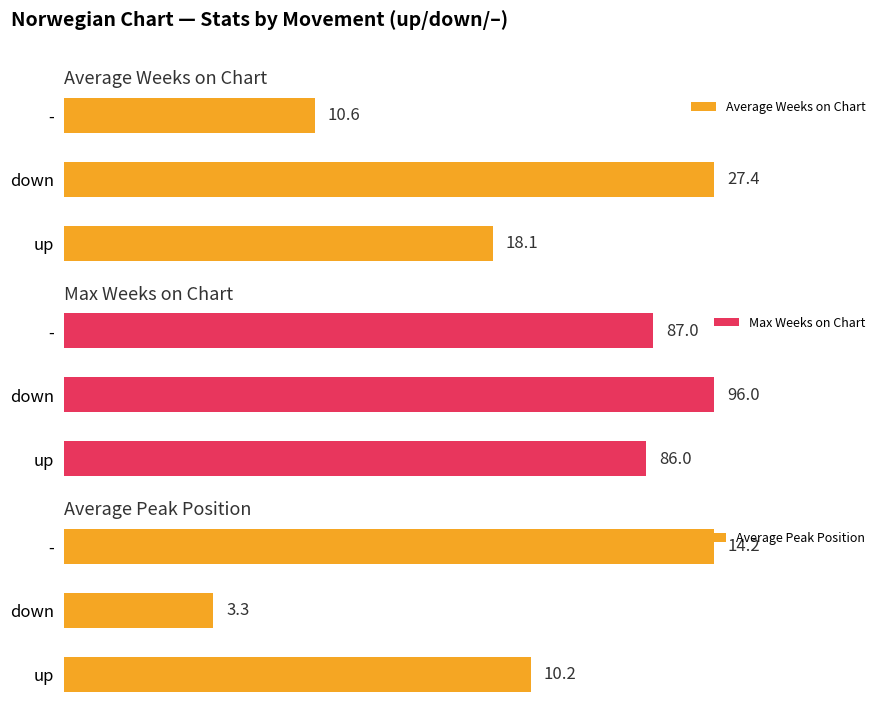

List the labels in order of Max Weeks on Chart value, smallest first.

up, -, down